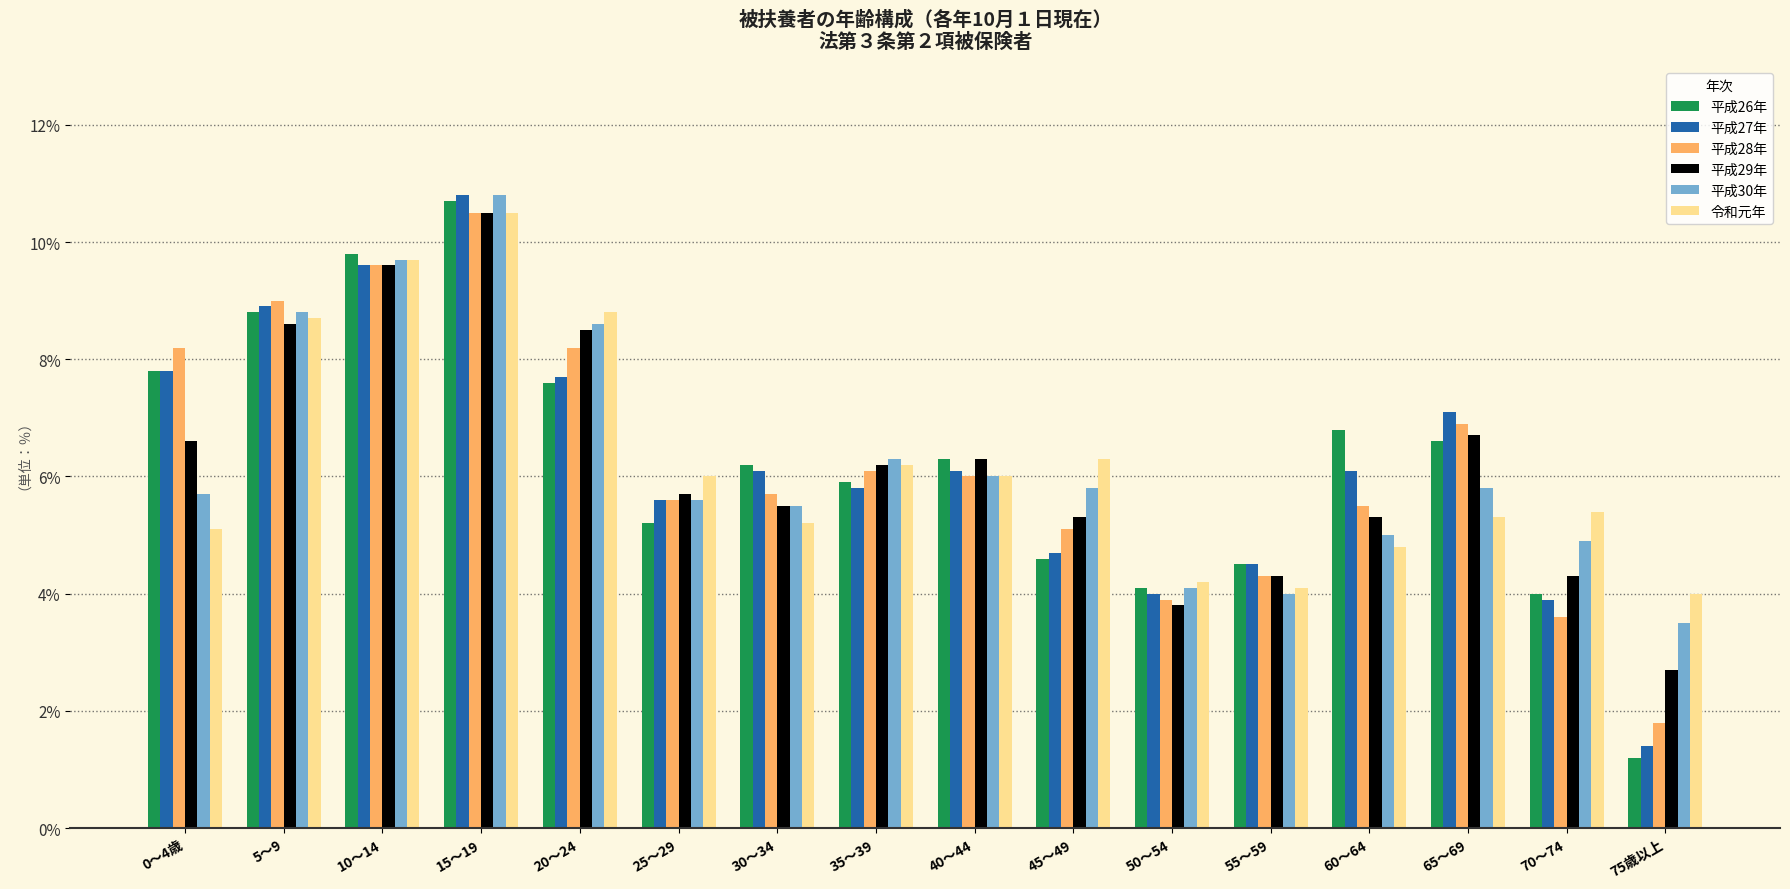

Reading left to right, list all the values displayed in this chart.

平成26年: 7.8	8.8	9.8	10.7	7.6	5.2	6.2	5.9	6.3	4.6	4.1	4.5	6.8	6.6	4.0	1.2
平成27年: 7.8	8.9	9.6	10.8	7.7	5.6	6.1	5.8	6.1	4.7	4.0	4.5	6.1	7.1	3.9	1.4
平成28年: 8.2	9.0	9.6	10.5	8.2	5.6	5.7	6.1	6.0	5.1	3.9	4.3	5.5	6.9	3.6	1.8
平成29年: 6.6	8.6	9.6	10.5	8.5	5.7	5.5	6.2	6.3	5.3	3.8	4.3	5.3	6.7	4.3	2.7
平成30年: 5.7	8.8	9.7	10.8	8.6	5.6	5.5	6.3	6.0	5.8	4.1	4.0	5.0	5.8	4.9	3.5
令和元年: 5.1	8.7	9.7	10.5	8.8	6.0	5.2	6.2	6.0	6.3	4.2	4.1	4.8	5.3	5.4	4.0